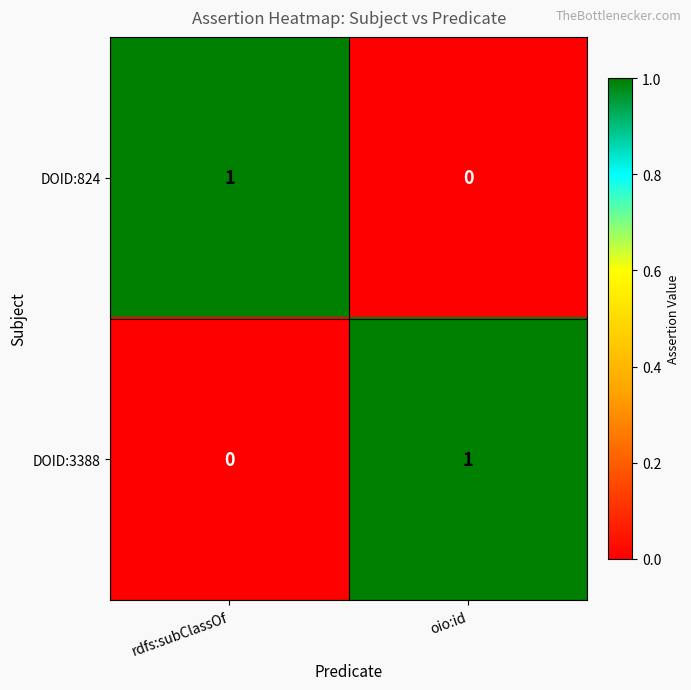

How many distinct data groups are displayed?

2